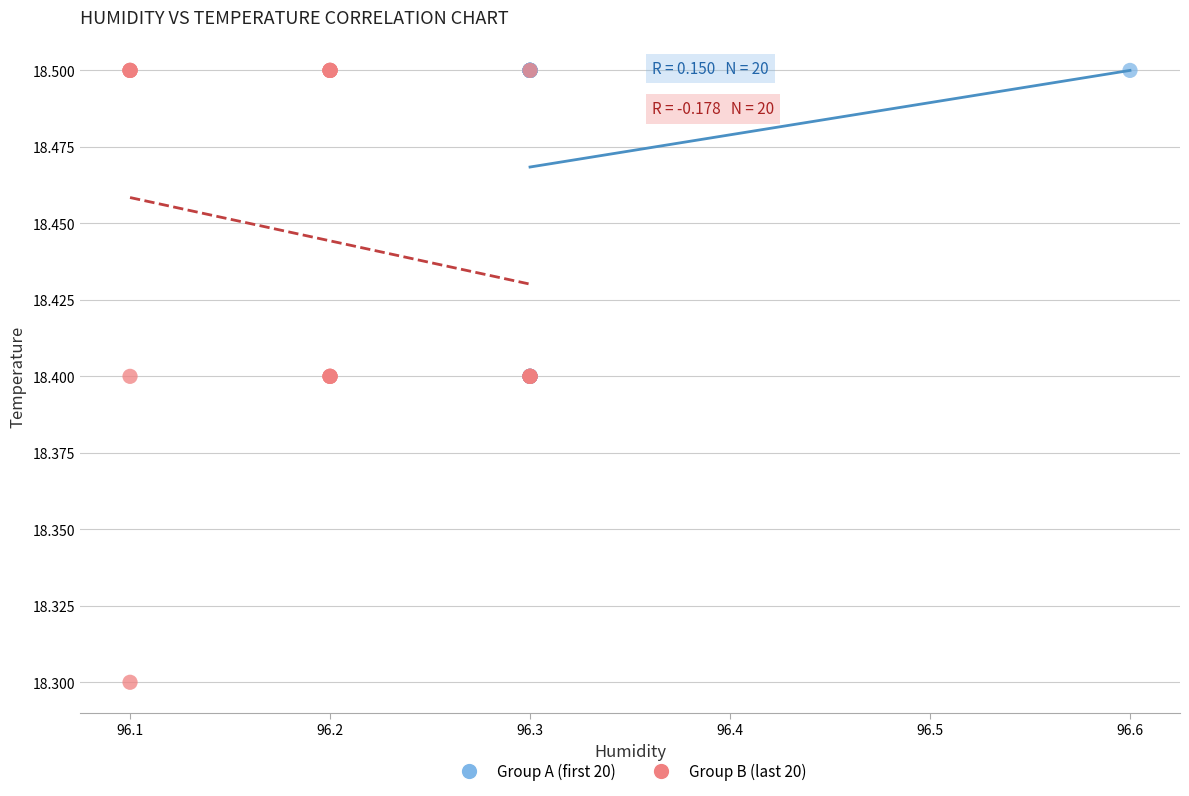

Which series reaches the minimum Y coordinate?

Group B (last 20)